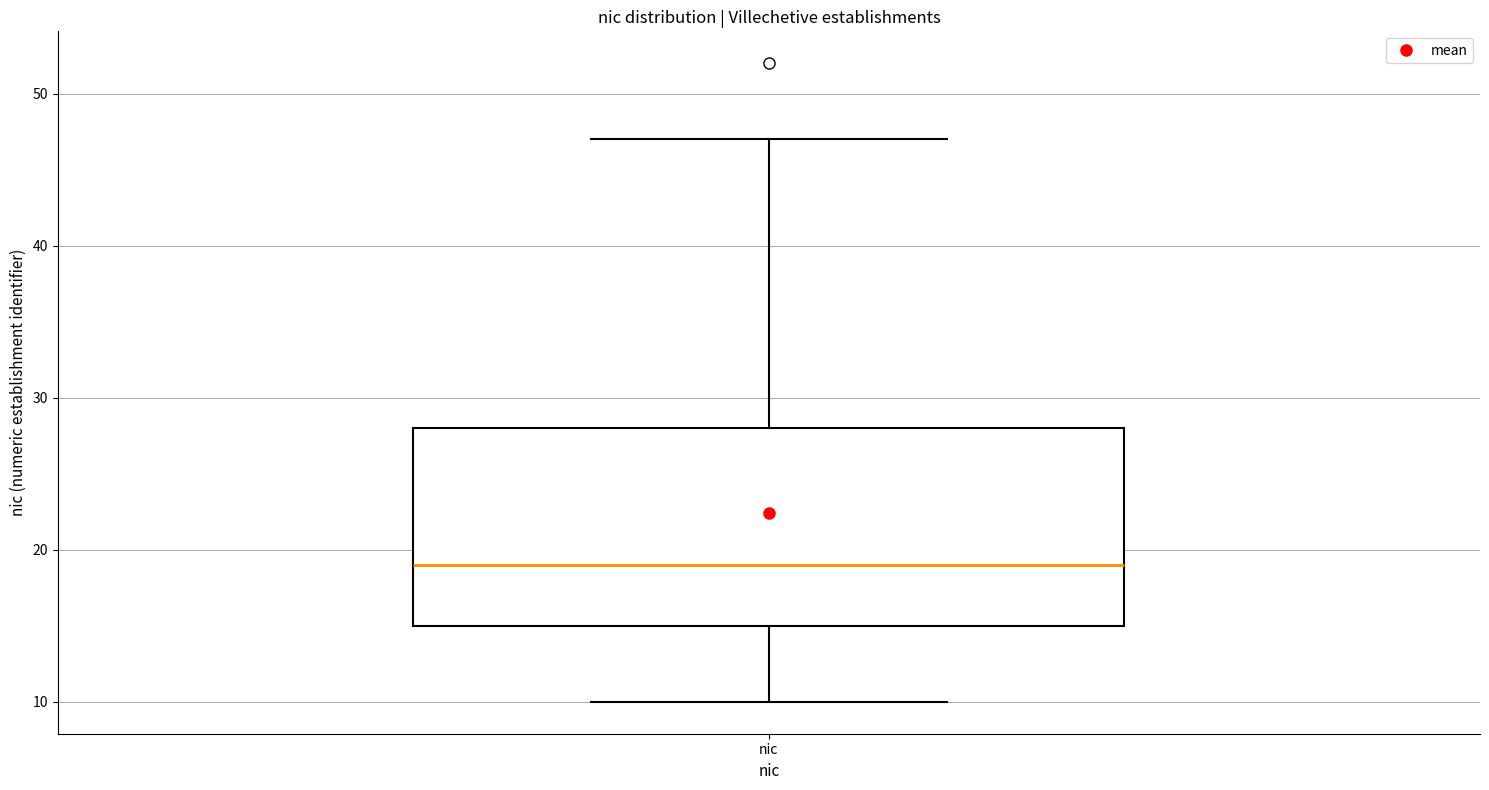

Read this box plot against the y-axis: the position of the median line, the range covered by the box, and the ends of both whiskers. The values are not printed on the chart, so give them approximately, as read against the axis.

median 19, box 15 to 28, whiskers 10 to 47